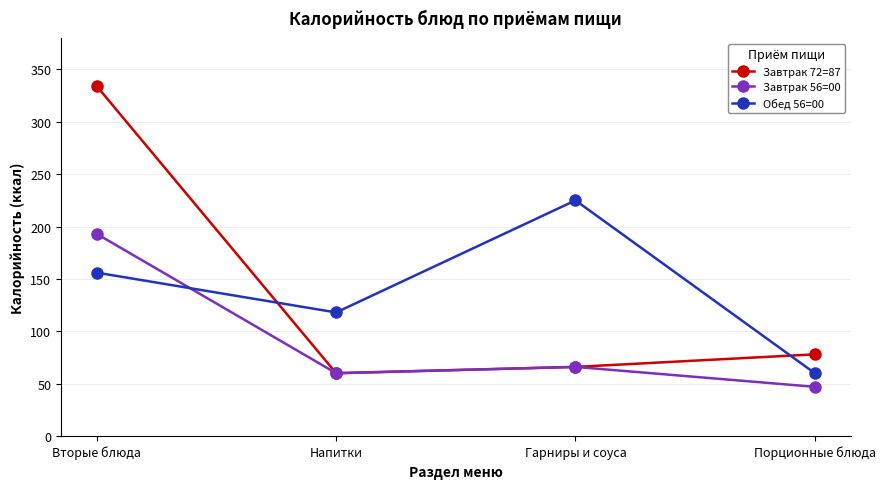

Where is Обед 56=00 nearest to the value 142?

Вторые блюда